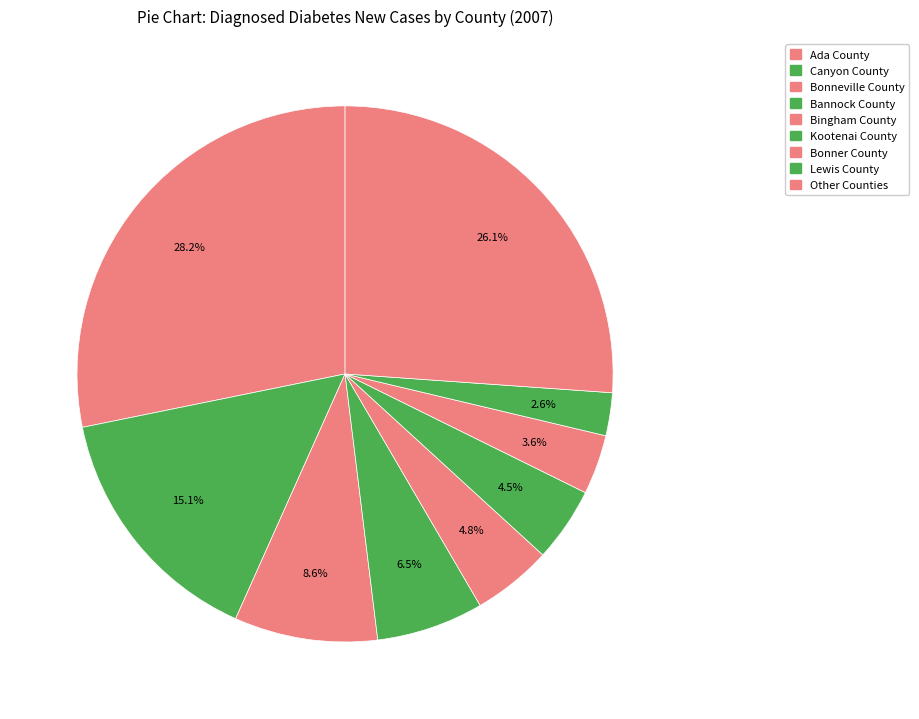

Count the number of slices in the pie.

9